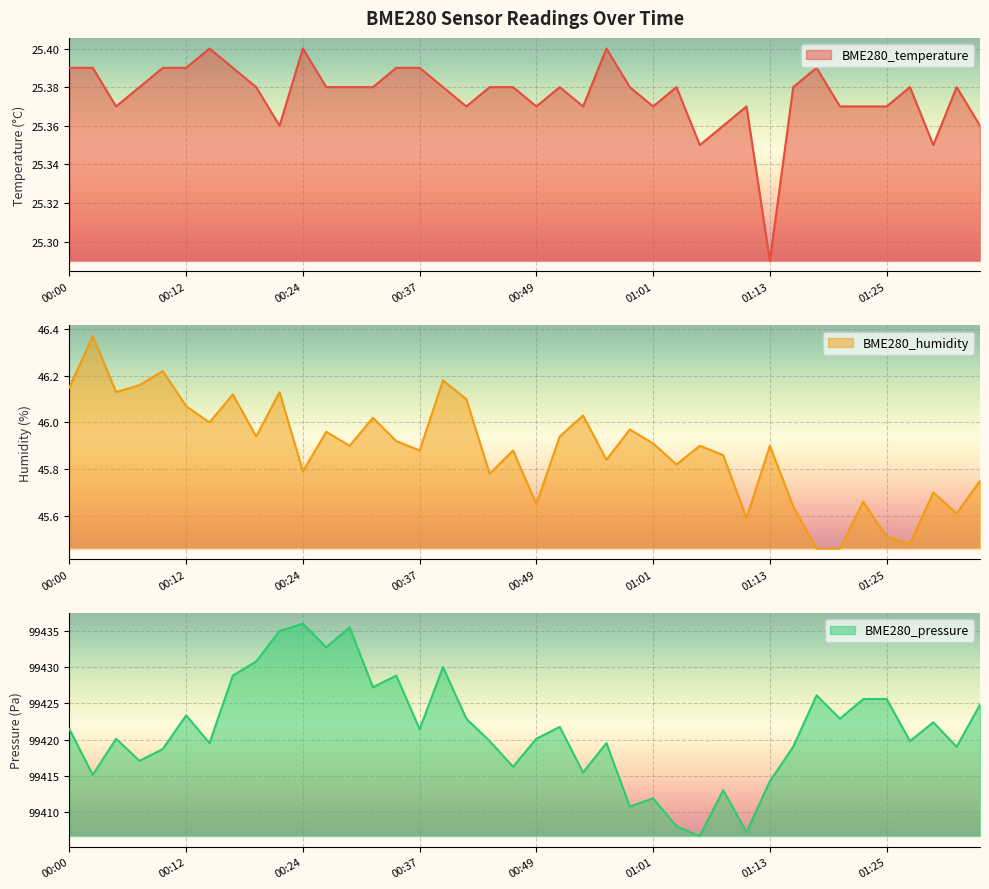

What is the approximate value of BME280_pressure at 00:24?

99435.9